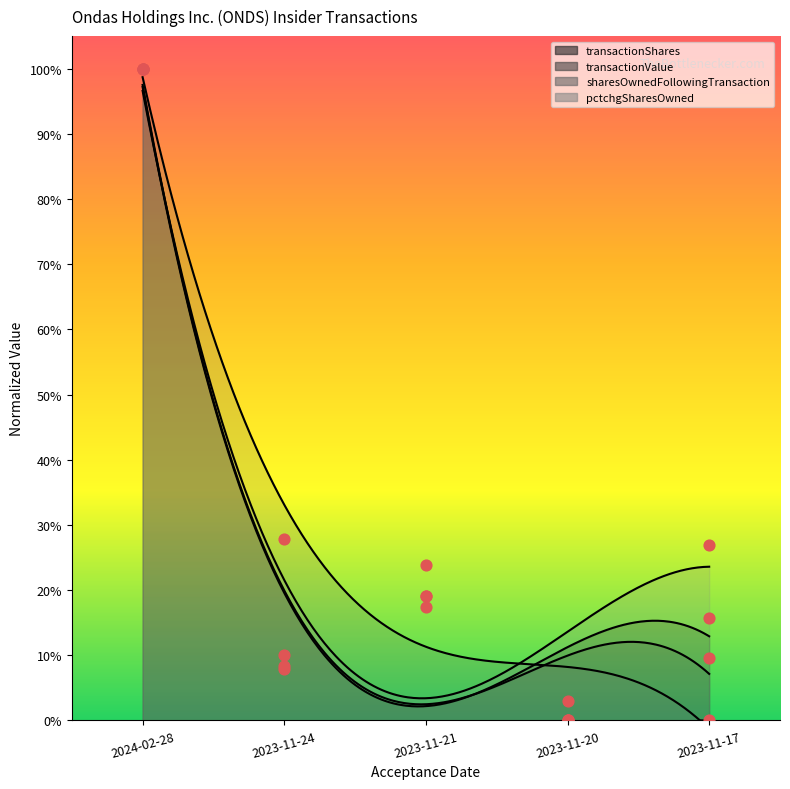

Which series reaches the minimum Y coordinate?

transactionShares